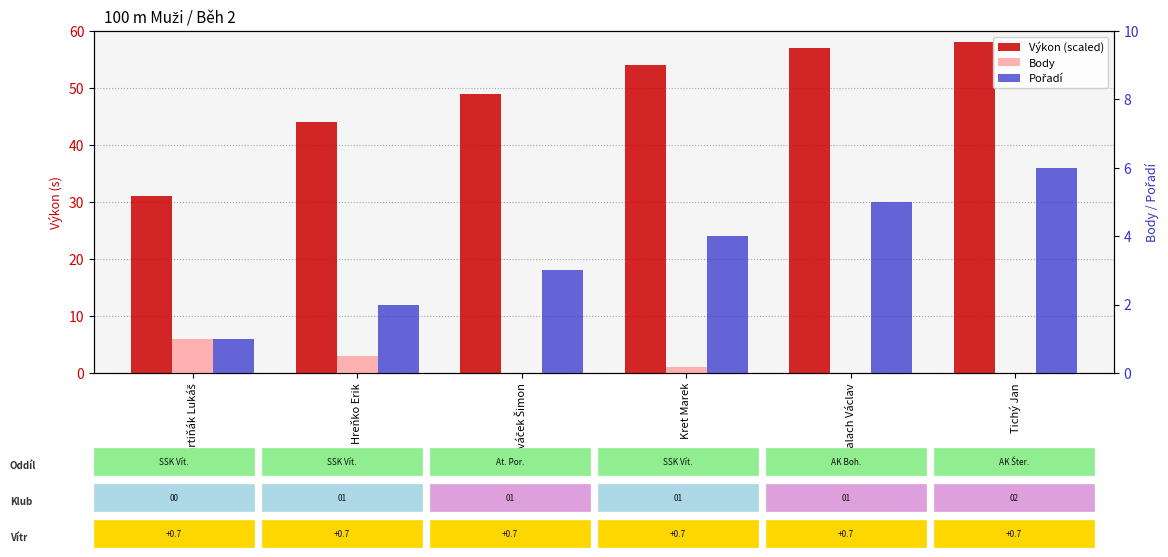

At which label does Pořadí reach its minimum?

Martiňák Lukáš